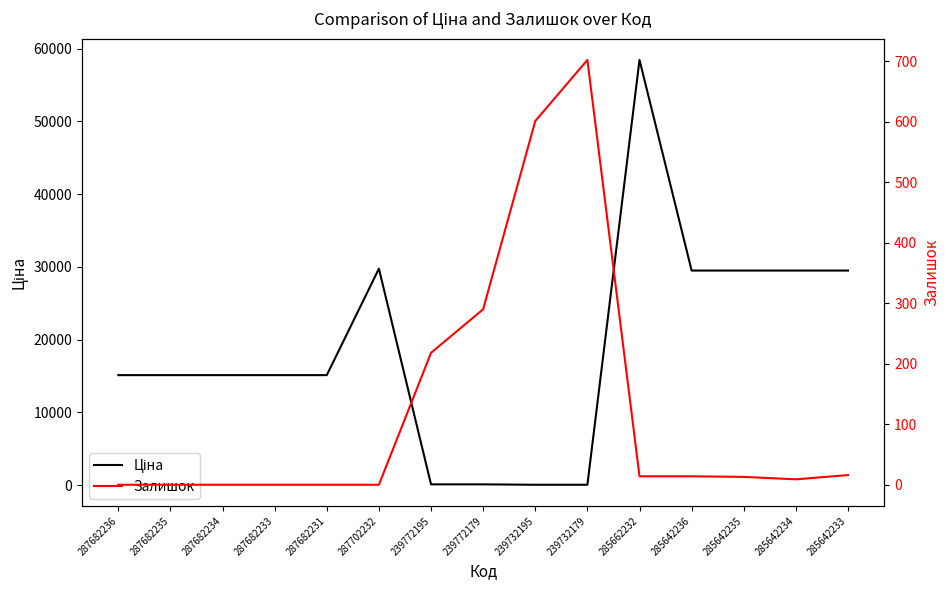

What is the spread (max minus min) of values at 287682235?

15120.0